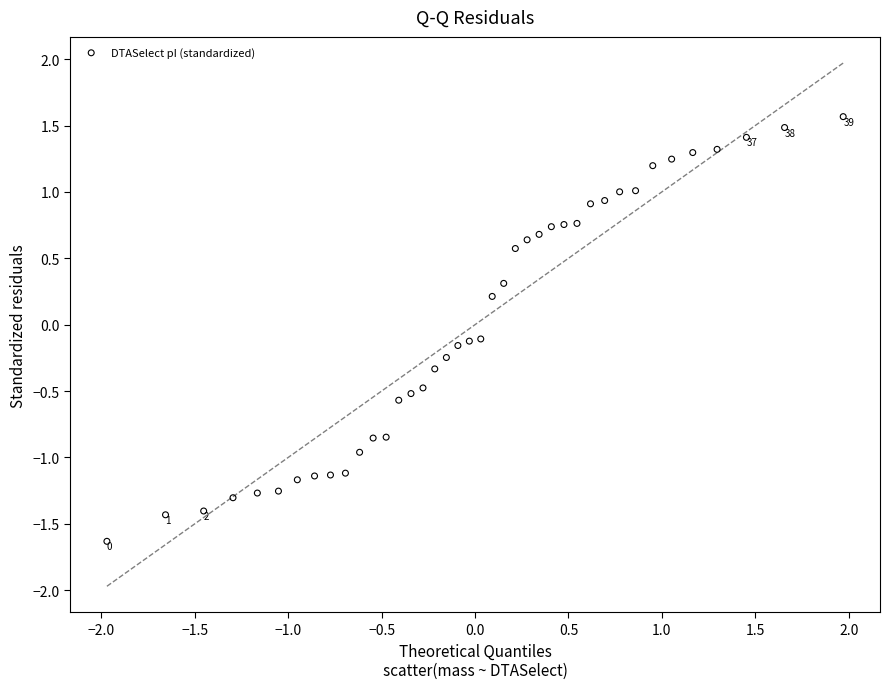

What is the range of Y values (max minus min)?

3.2